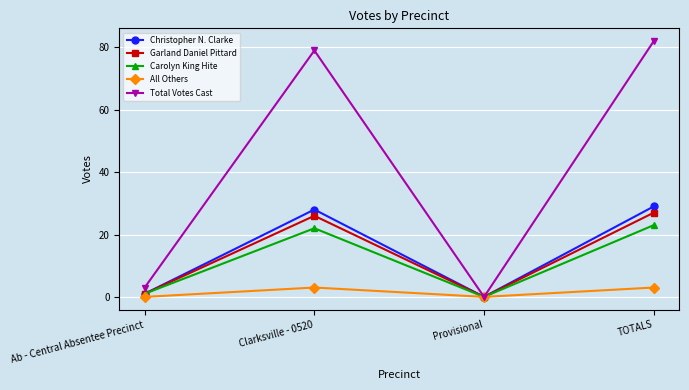

Reading left to right, transcribe all the data shown in this chart.

Christopher N. Clarke: 1	28	0	29
Garland Daniel Pittard: 1	26	0	27
Carolyn King Hite: 1	22	0	23
All Others: 0	3	0	3
Total Votes Cast: 3	79	0	82